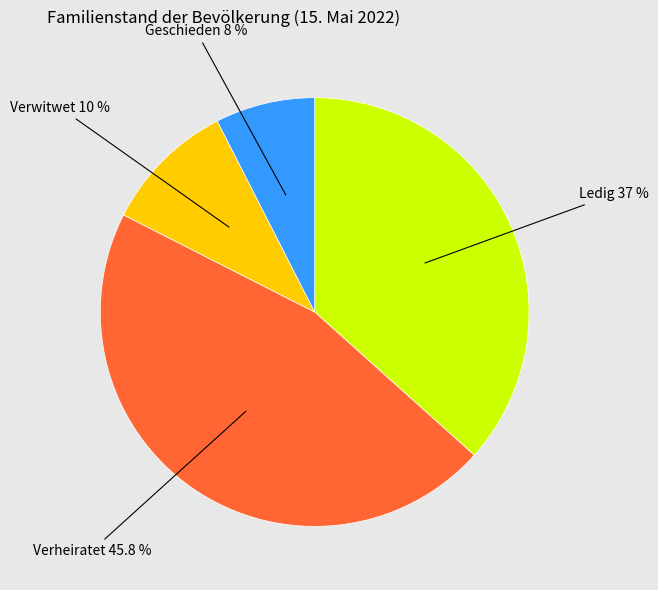

Is there a majority slice in this chart?

No